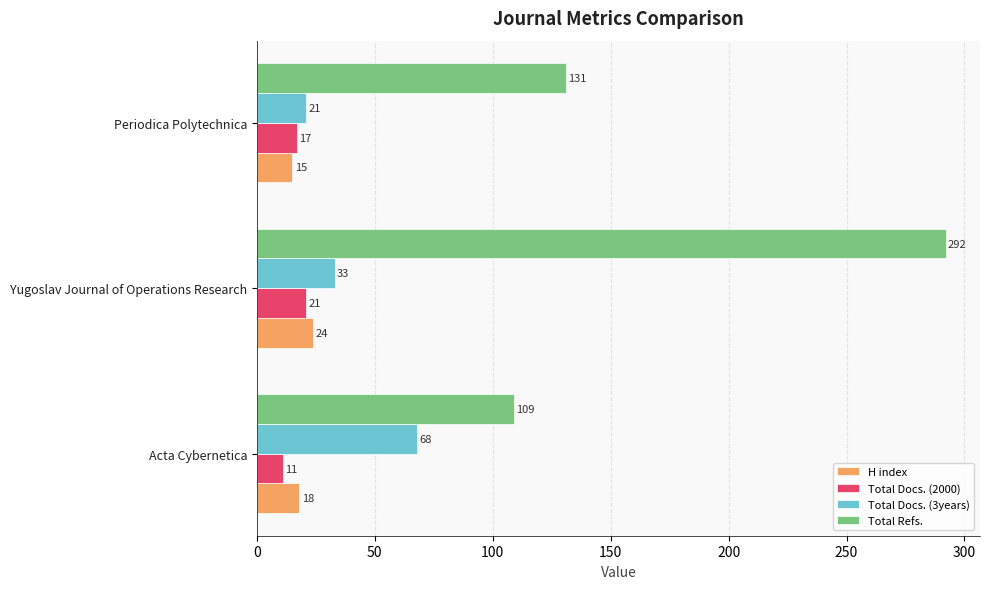

The value of Total Docs. (2000) at Yugoslav Journal of Operations Research is 21. True or false?

True